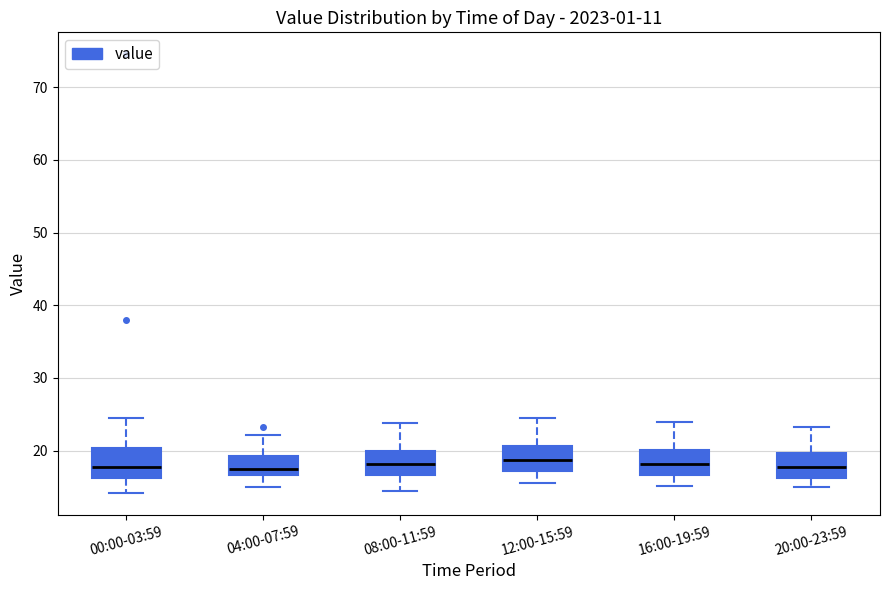

Reading left to right, transcribe this box plot: for each box, give where its median line is, the range the box spans, and where its two whiskers end, as read against the y-axis. The values are not printed on the chart, so give them approximately, as read against the axis.

00:00-03:59: median 18, box 16 to 20, whiskers 14 to 24
04:00-07:59: median 17 (just above the box's lower edge), box 17 to 19, whiskers 15 to 22
08:00-11:59: median 18, box 17 to 20, whiskers 15 to 24
12:00-15:59: median 19, box 17 to 21, whiskers 16 to 25
16:00-19:59: median 18, box 17 to 20, whiskers 15 to 24
20:00-23:59: median 18, box 16 to 20, whiskers 15 to 23